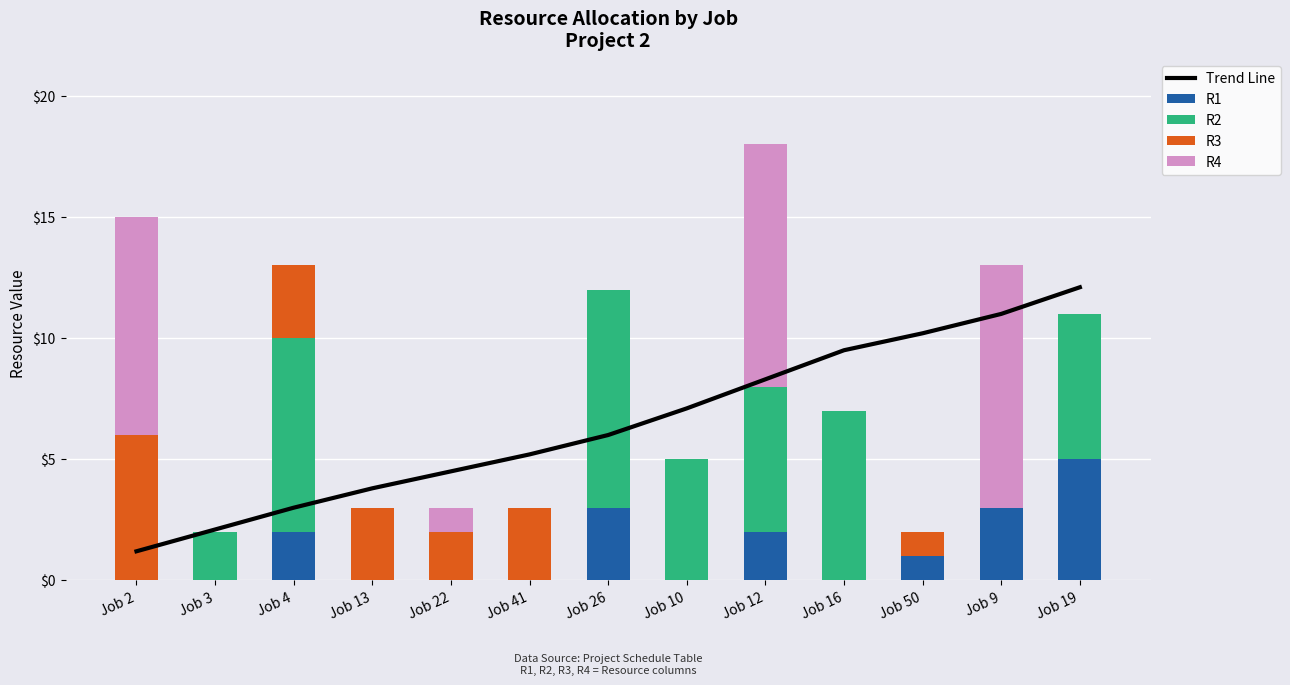

What are all the series names shown in the legend?

Trend Line, R1, R2, R3, R4